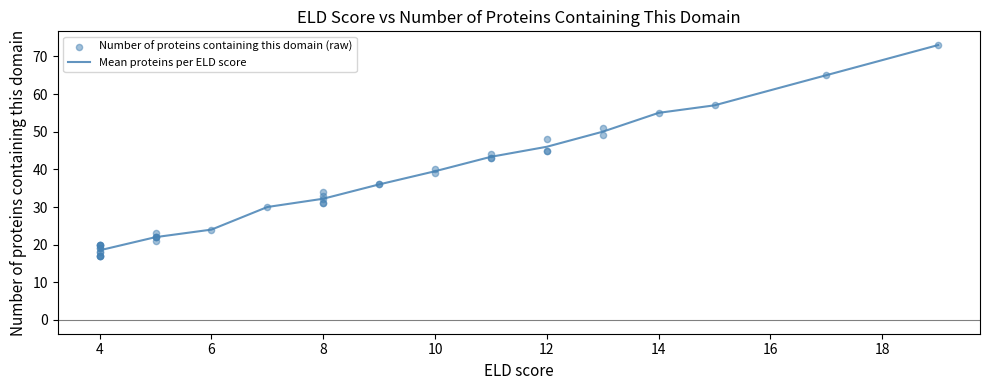

What is the ratio of the value at 2 to the value at 1?

1.1